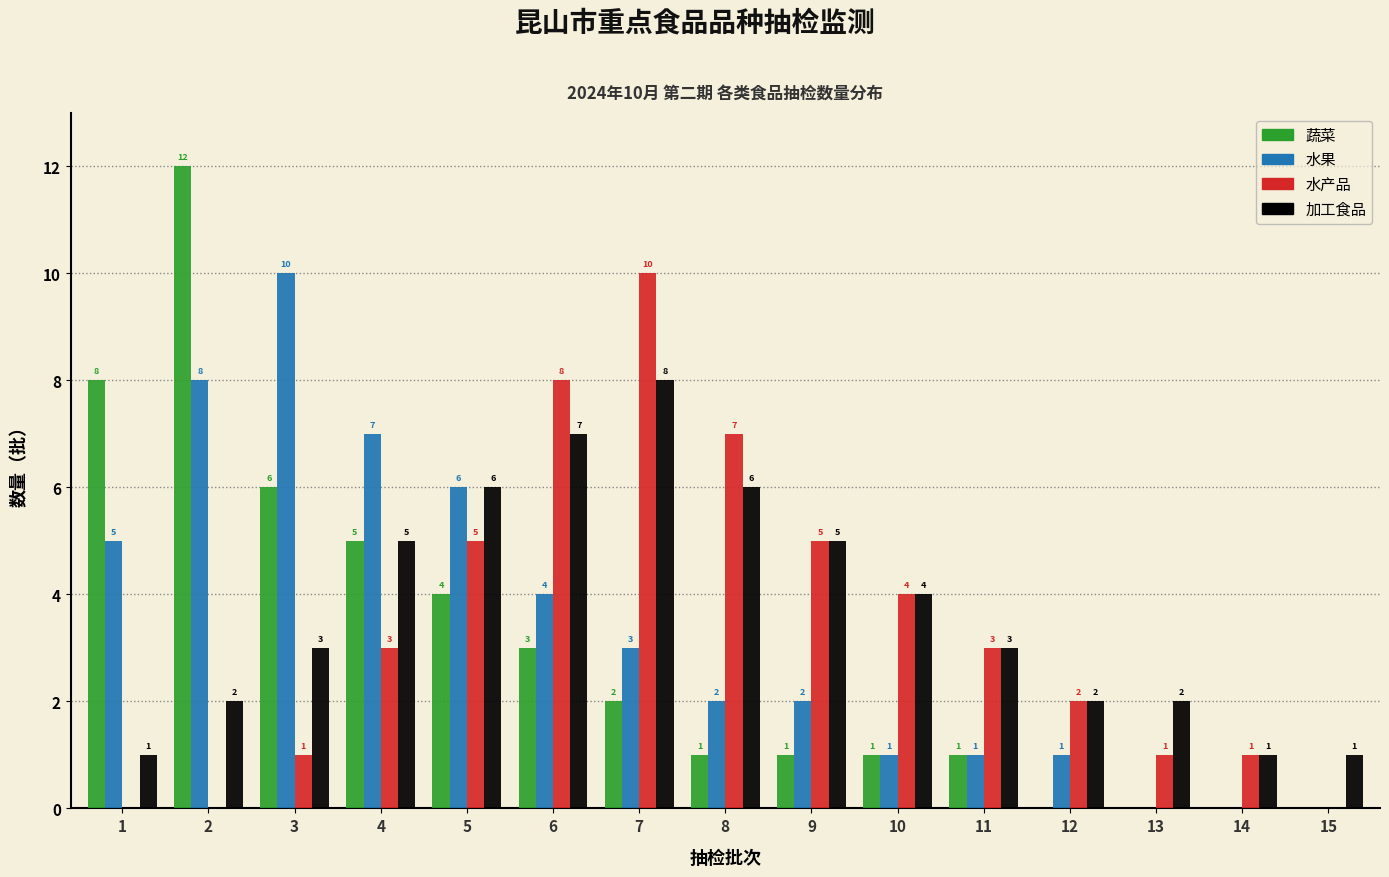

Is the value of 水果 at 10 greater than the value of 水产品 at 5?

No